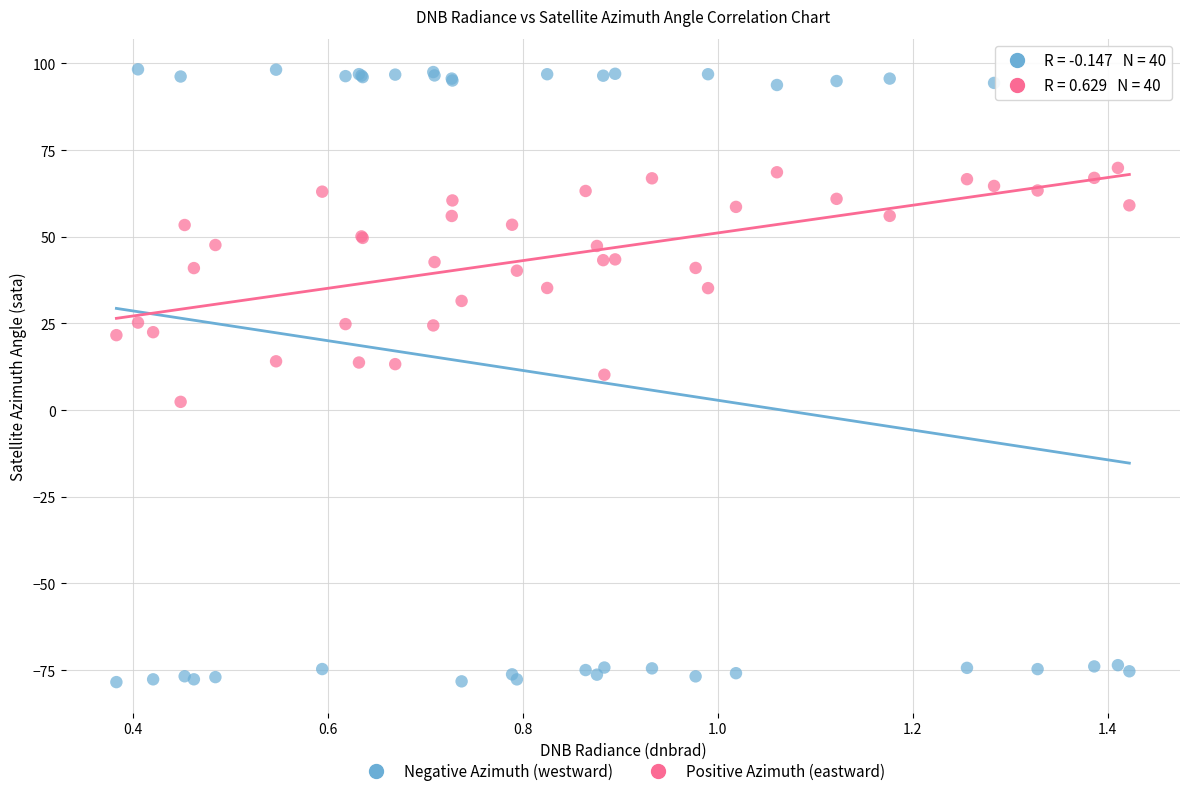

Which series reaches the maximum Y coordinate?

Negative Azimuth (westward)